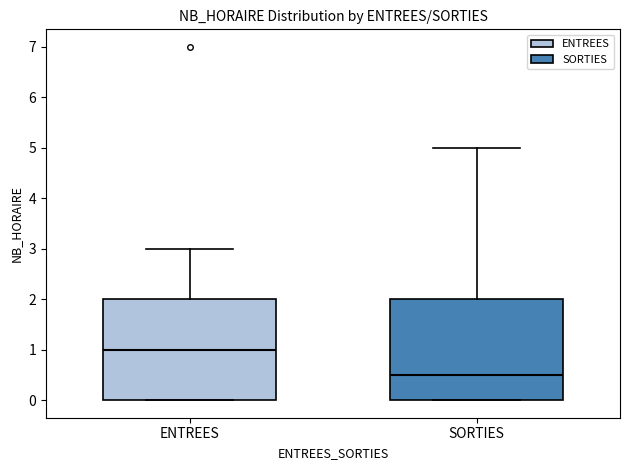

Where does the median line of the box for ENTREES sit on the y-axis? The values are not printed on the chart, so give them approximately, as read against the axis.

1.0